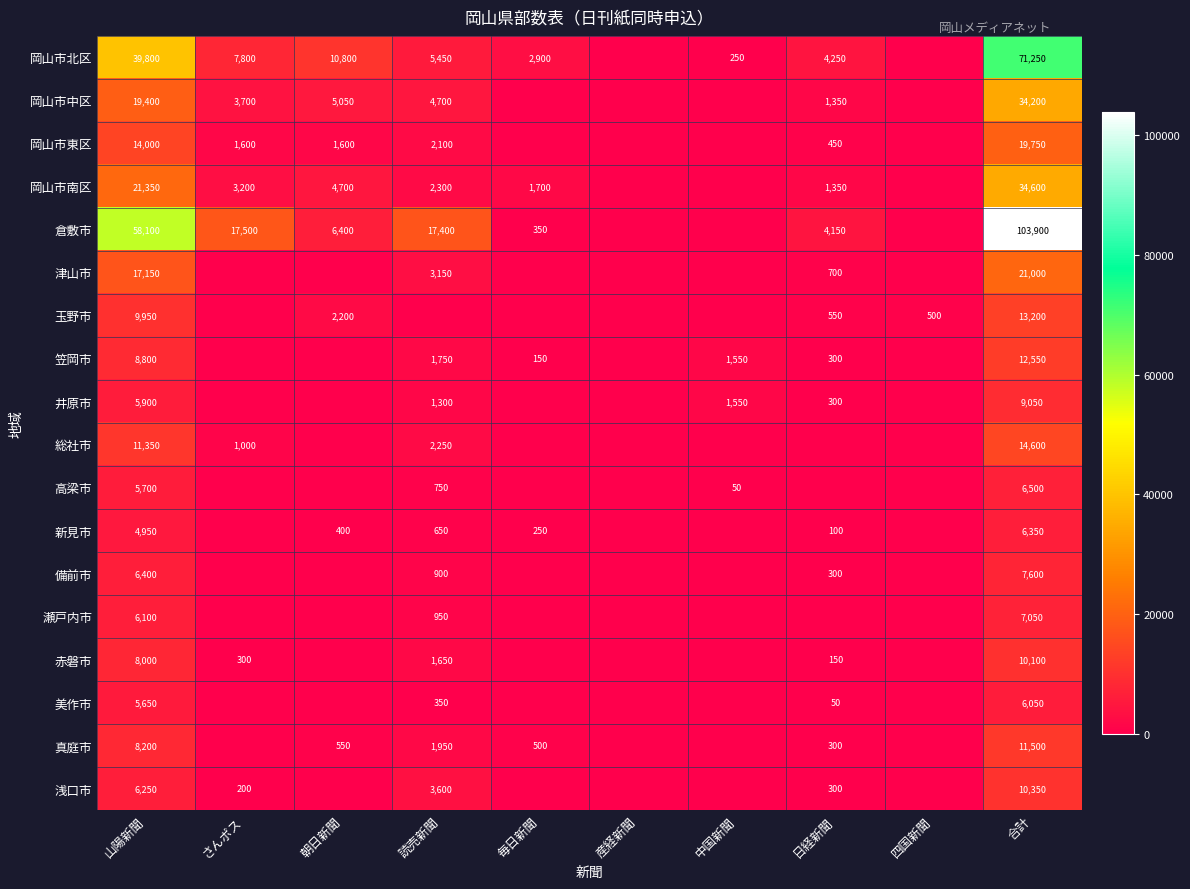

What is the spread (max minus min) of values at 山陽新聞?

53150